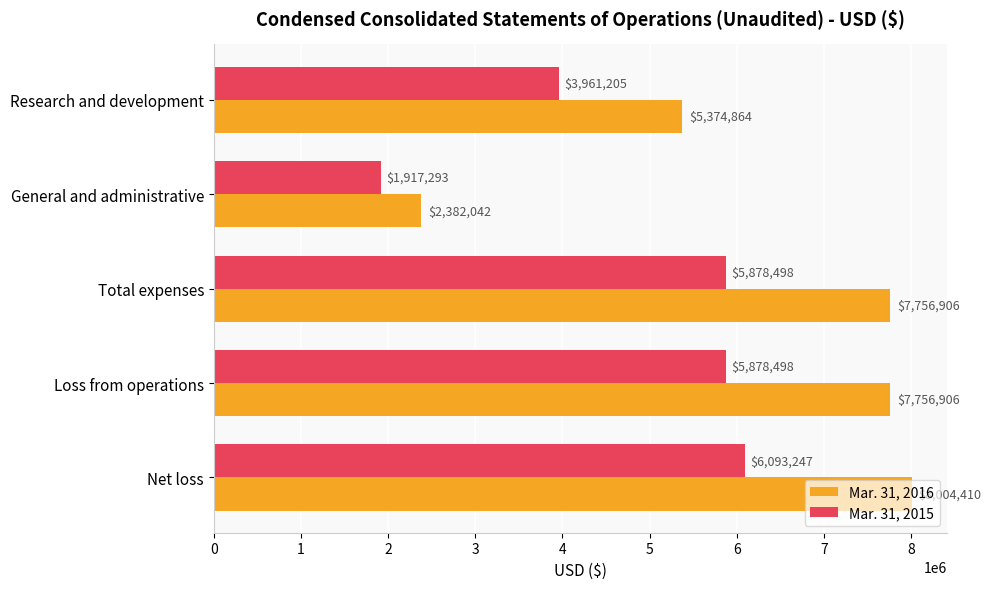

At how many categories does at least one series exceed 3454083?

4